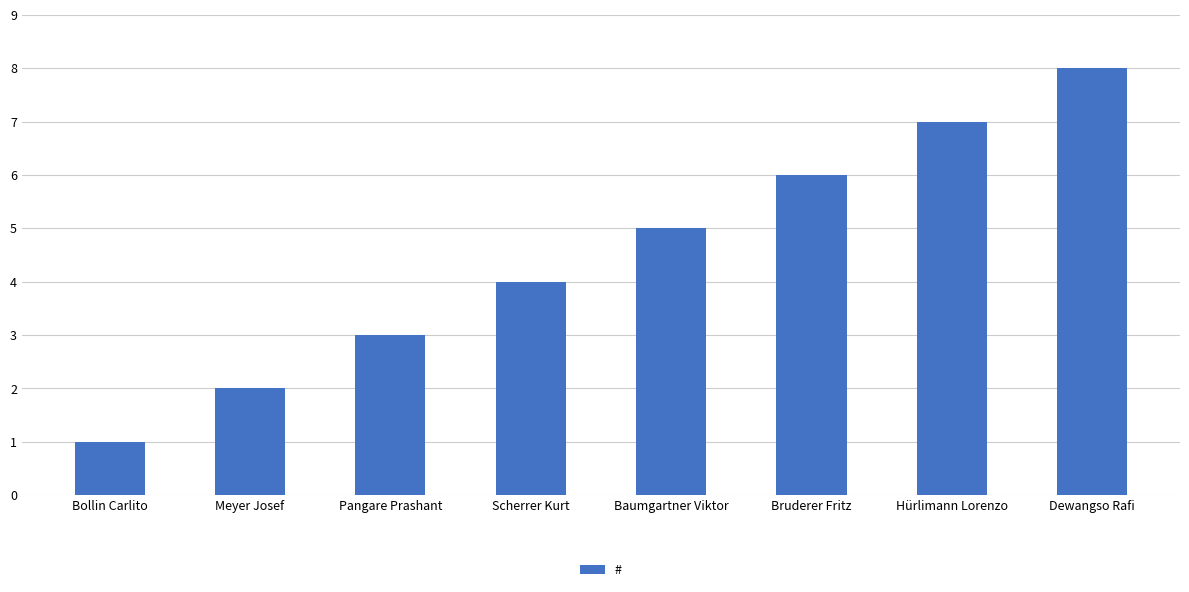

How many distinct data groups are displayed?

1